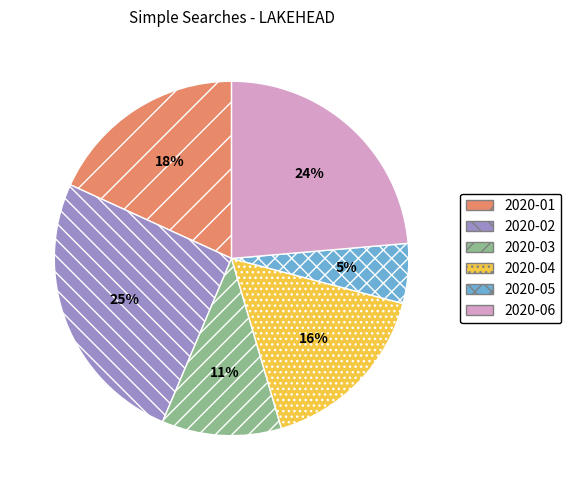

To the nearest percent, what is the difference between the largest and smallest slice percentages?

20%